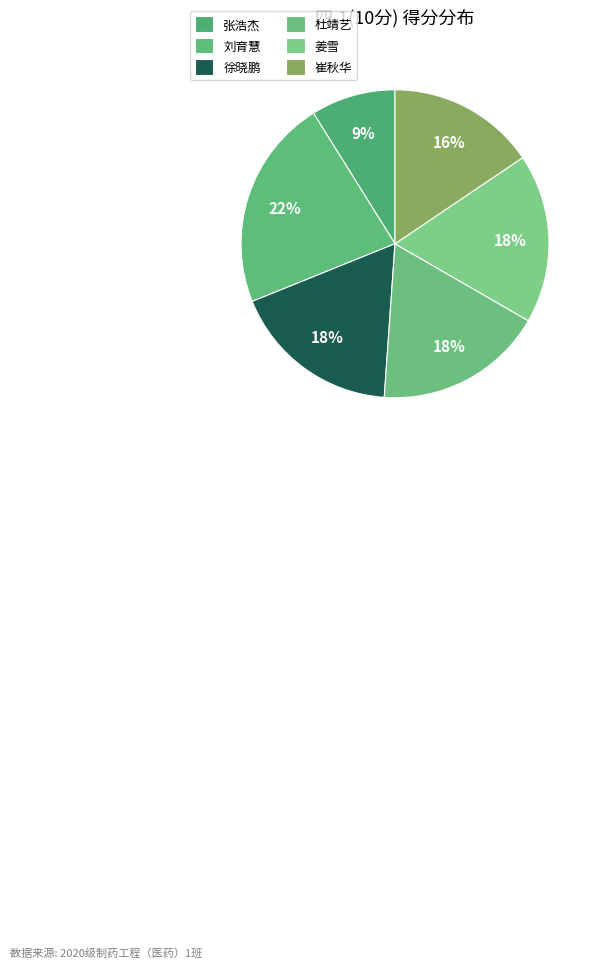

How many slices are in this pie chart?

6